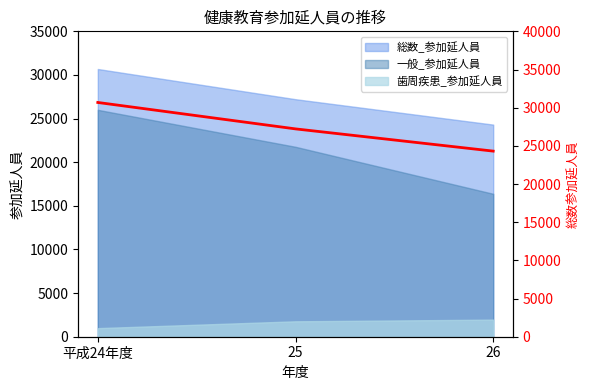

Approximately how many times larger is the value at 26 compared to 平成24年度?

0.8